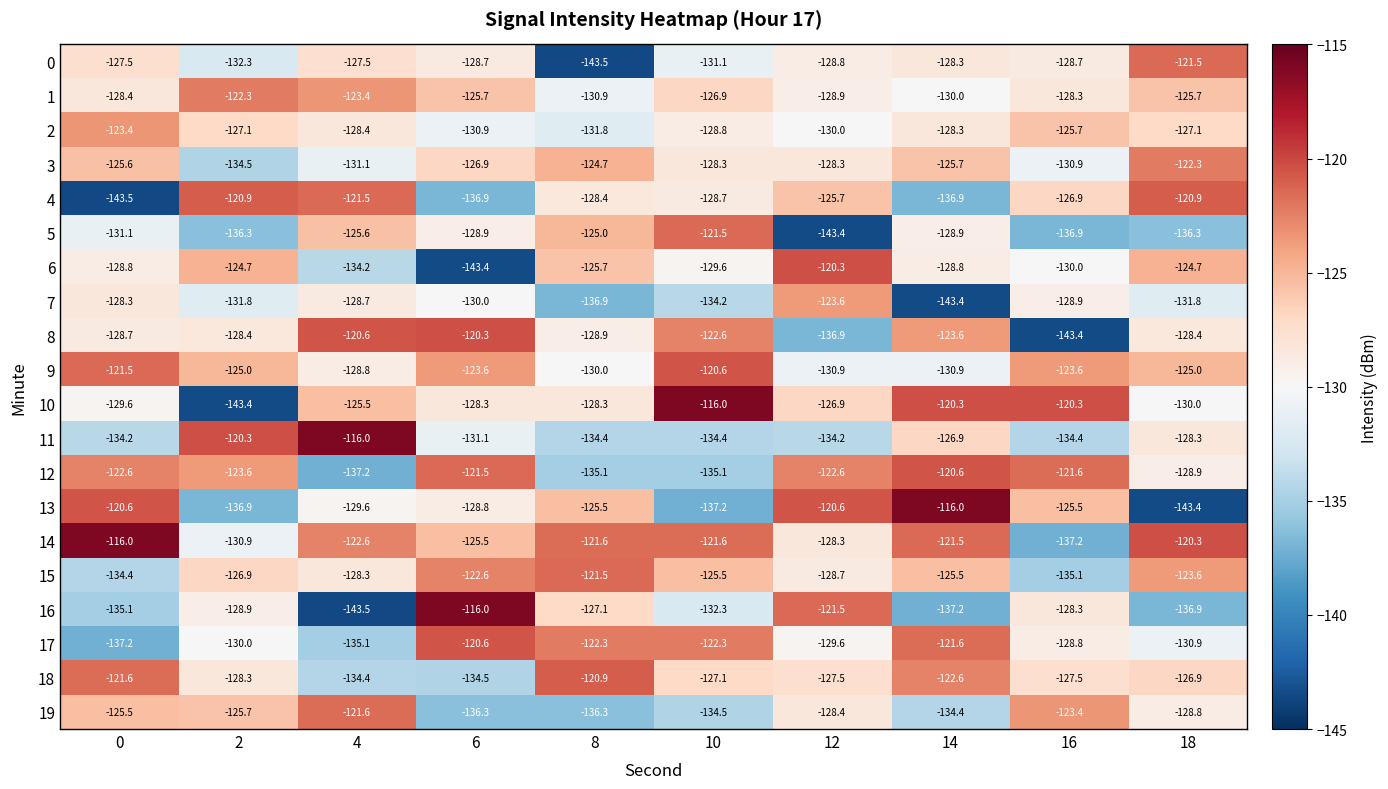

What is the total value across all series at 2?

-2578.2